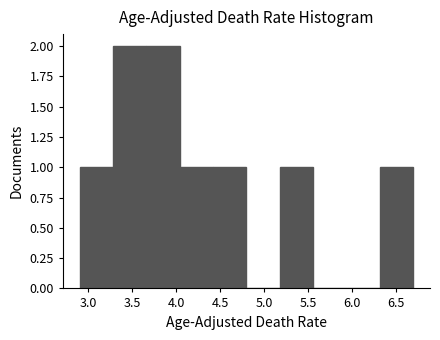

What is the height of the bar covering 2.90 to 3.28 on the x-axis? Neither the bar edges nor the heights are printed on the chart, so give them approximately, as read against the axes.

1